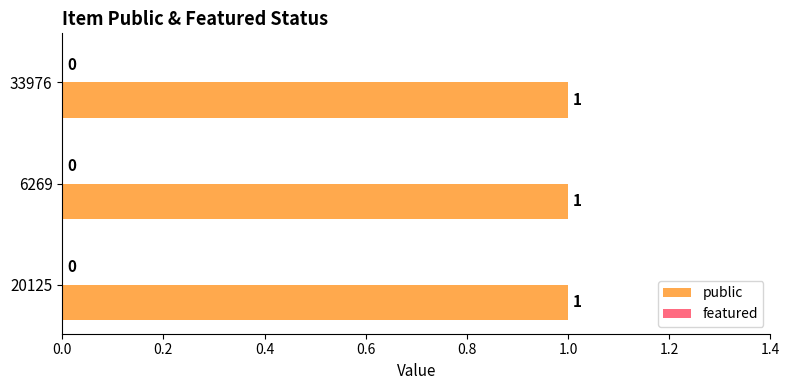

What position from the left is 33976?

3